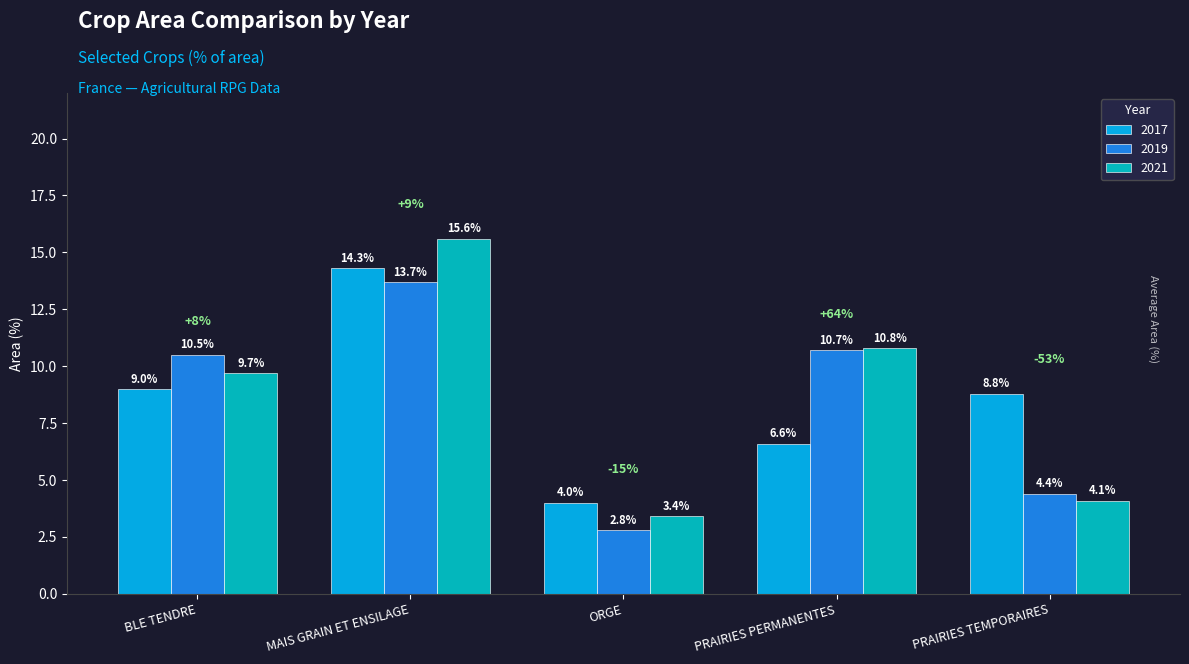

What is the greatest value displayed?

15.6